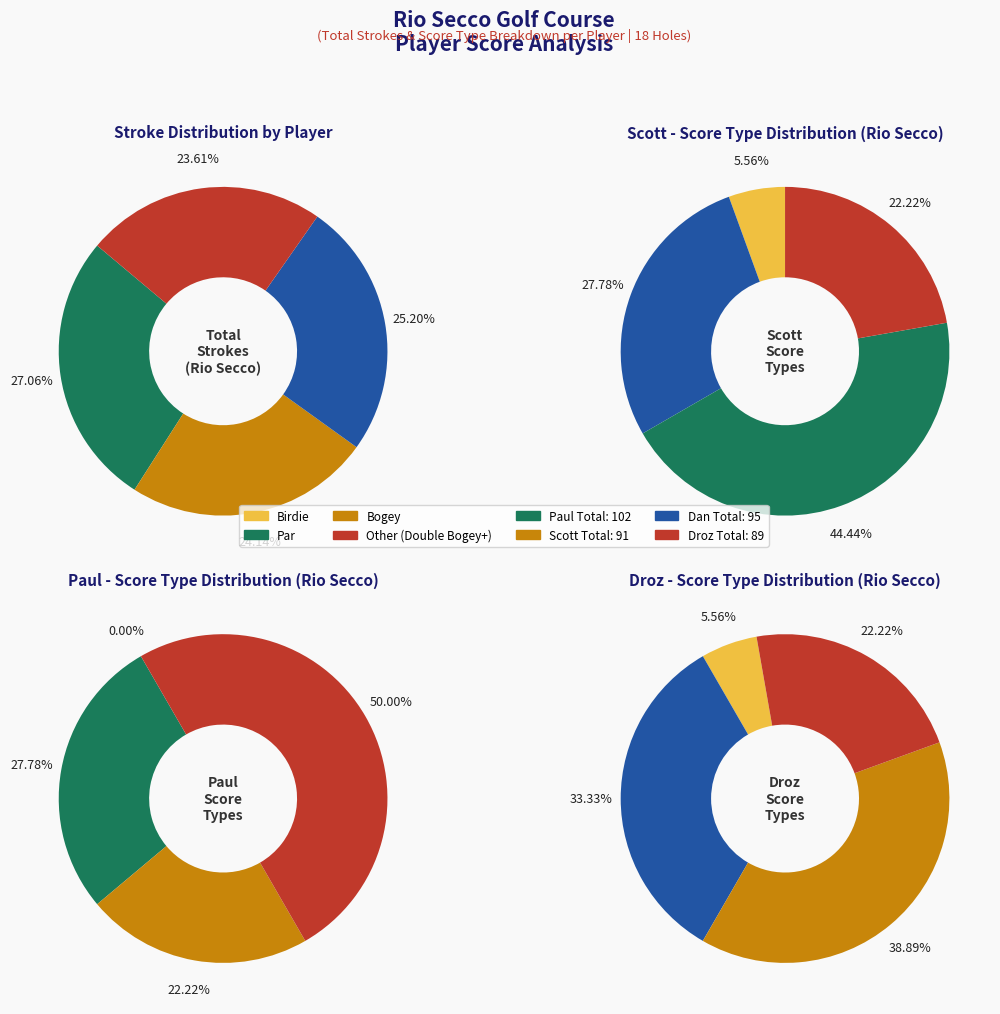

Does any single category account for the majority?

No